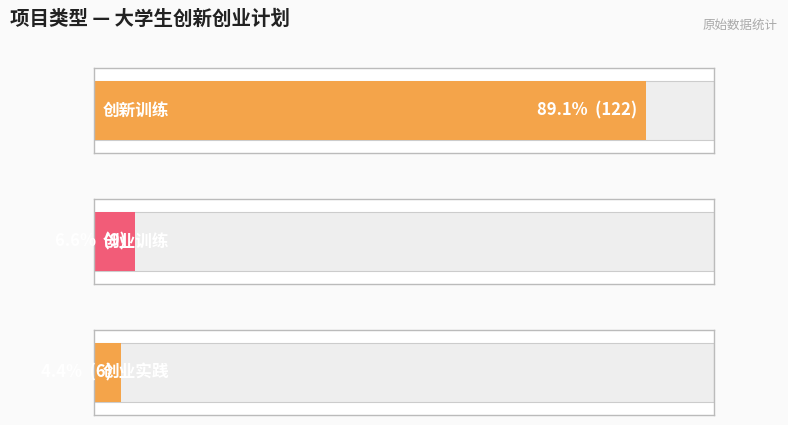

Are the bars grouped side by side (vs. stacked)?

No